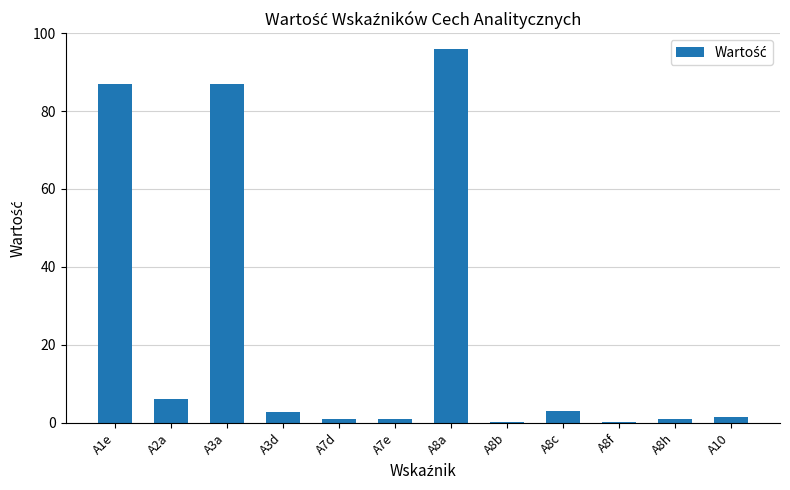

True or false: the data shows 95.9 at A8a.

True